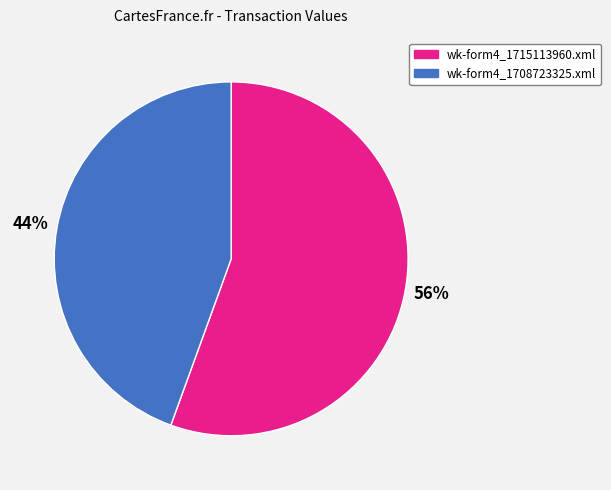

Approximately how many times larger is the value at wk-form4_1708723325.xml compared to wk-form4_1715113960.xml?

0.8